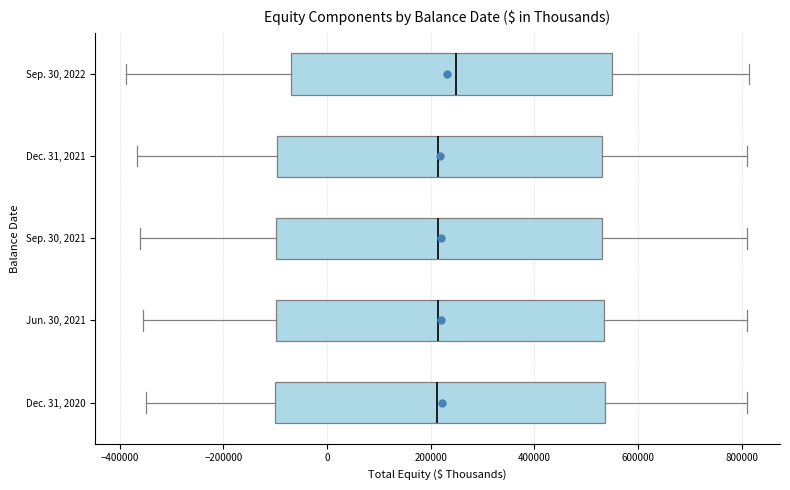

Reading bottom to top, transcribe this box plot: for each box, give where its median line is, the range the box spans, and where its two whiskers end, as read against the x-axis. The values are not printed on the chart, so give them approximately, as read against the axis.

Dec. 31, 2020: median 220000, box -100000 to 540000, whiskers -340000 to 820000
Jun. 30, 2021: median 220000, box -100000 to 540000, whiskers -360000 to 820000
Sep. 30, 2021: median 220000, box -100000 to 540000, whiskers -360000 to 820000
Dec. 31, 2021: median 220000, box -100000 to 540000, whiskers -360000 to 820000
Sep. 30, 2022: median 240000, box -60000 to 560000, whiskers -380000 to 820000